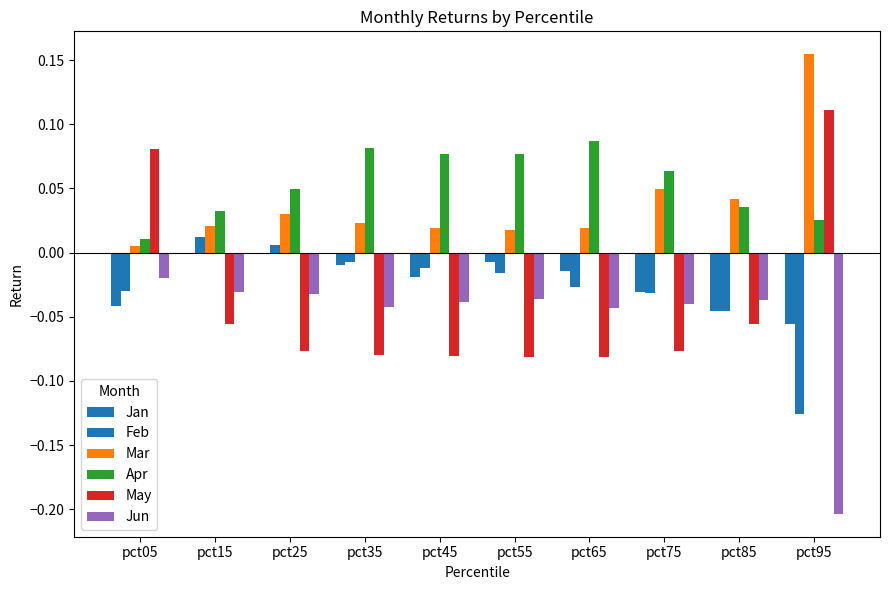

Which category has the lowest value across all series?

pct95